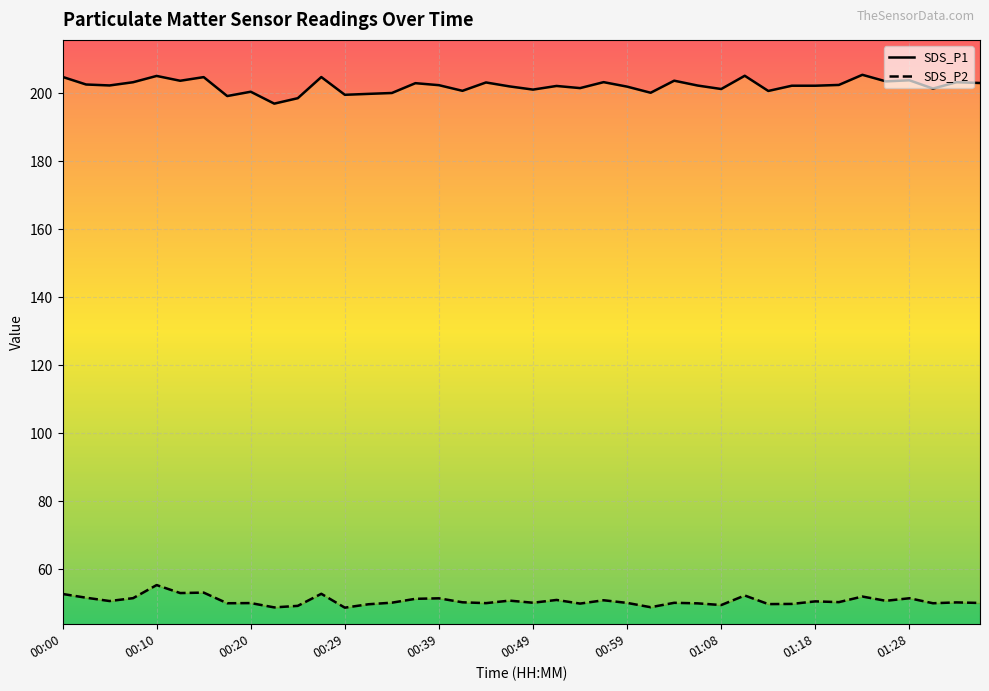

How many data points in SDS_P1 are above 202?

25